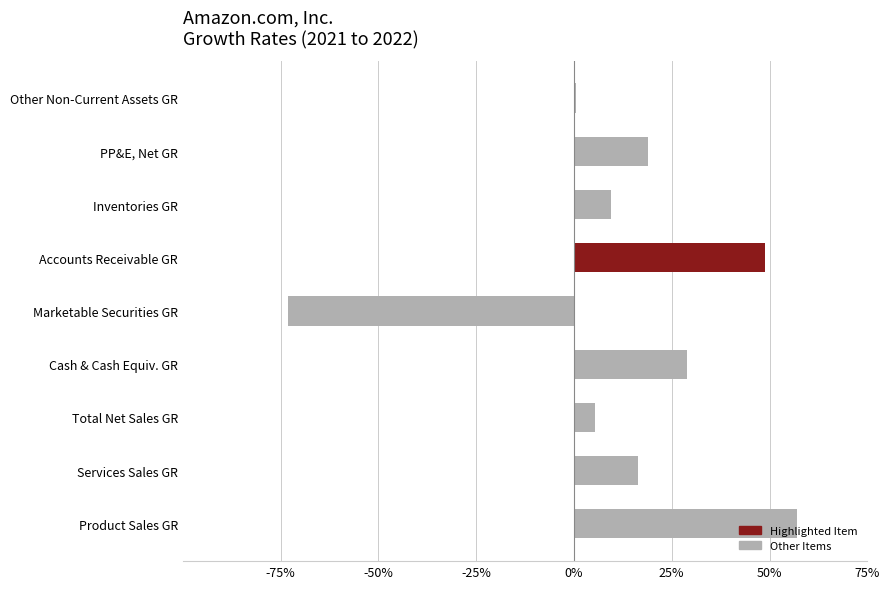

What is the sum of all values?

1.1